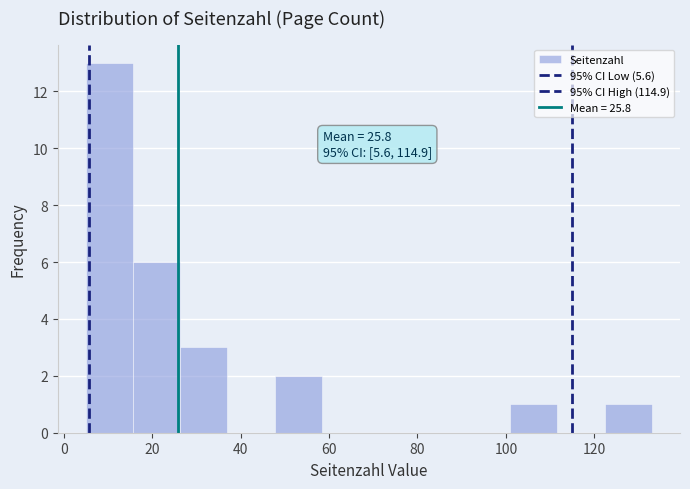

Over which range of the x-axis is the bar tallest?

6 to 16